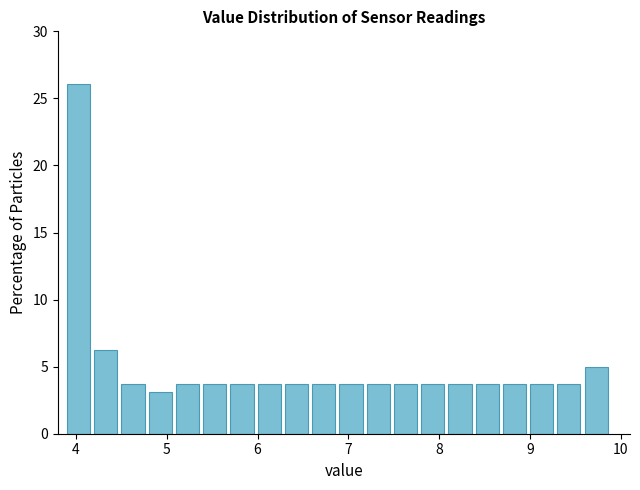

Around what value on the x-axis is the tallest bar? Give the approximate position of its centre, as read against the axis.

4.0